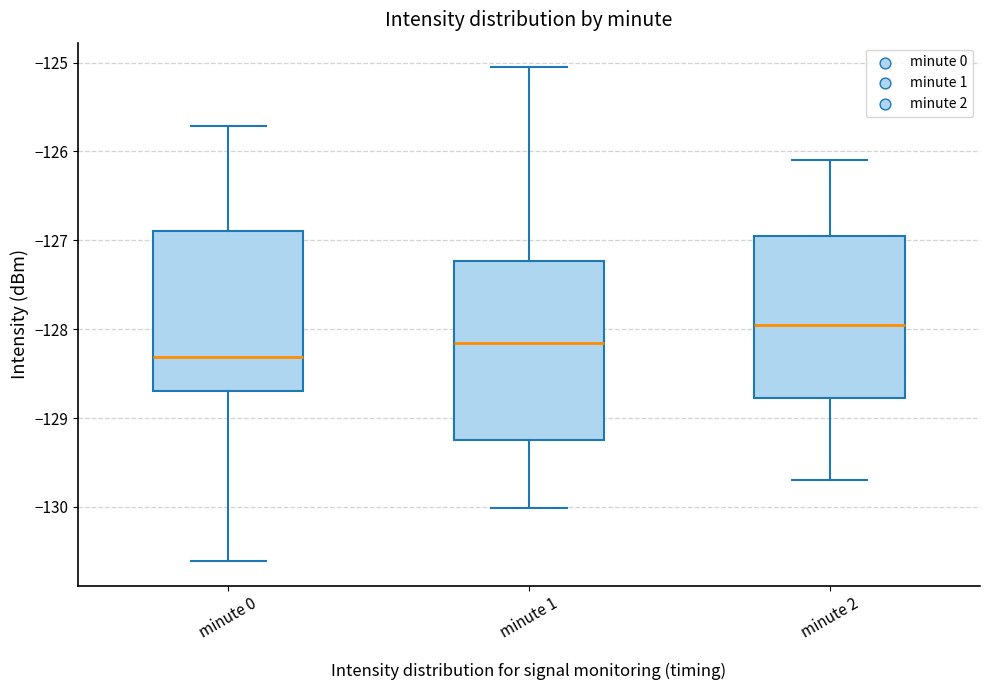

Which box has the highest median line?

minute 2